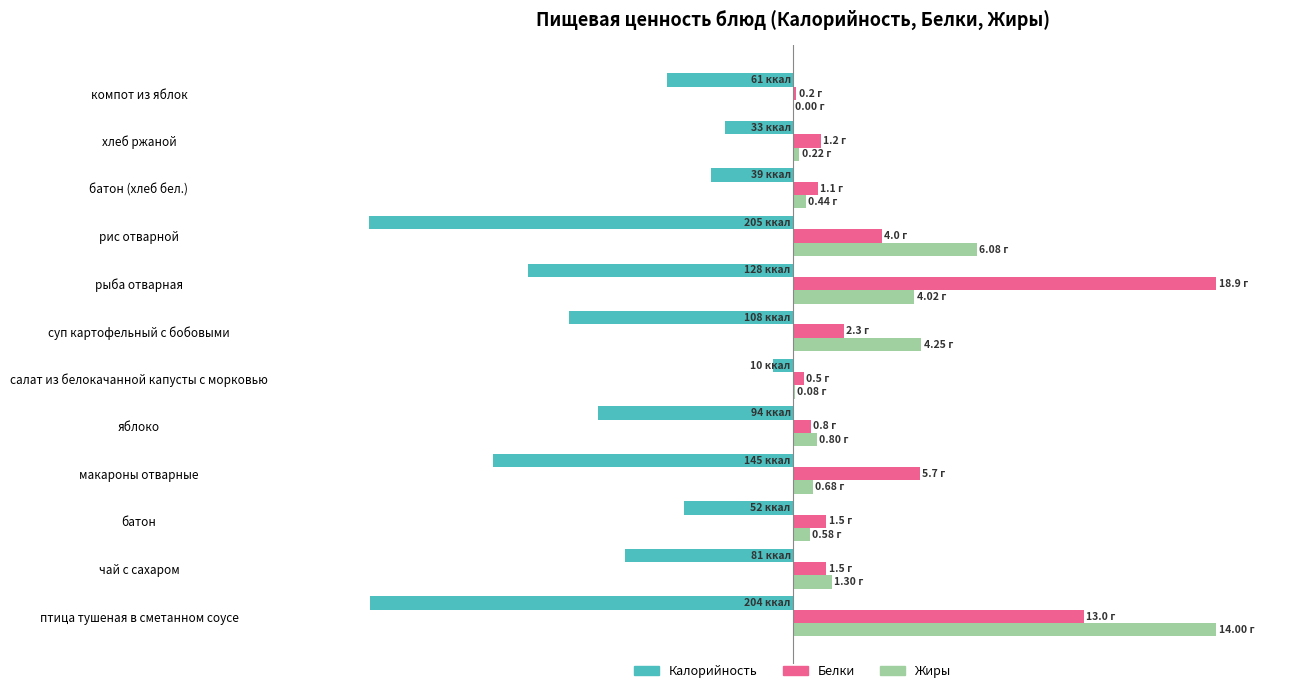

What are all the series names shown in the legend?

Калорийность, Белки, Жиры